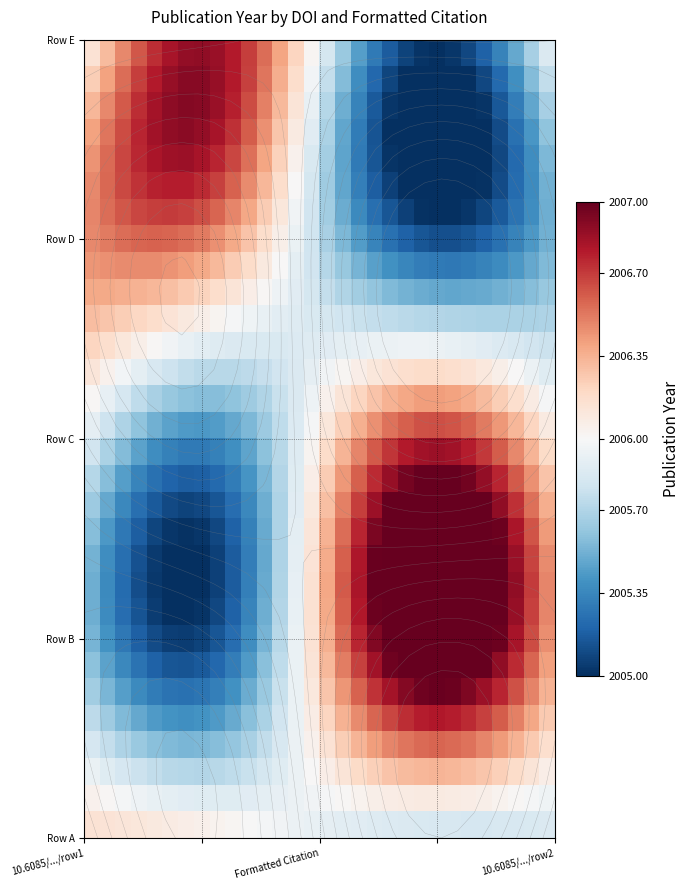

Count the number of data series in this chart.

30